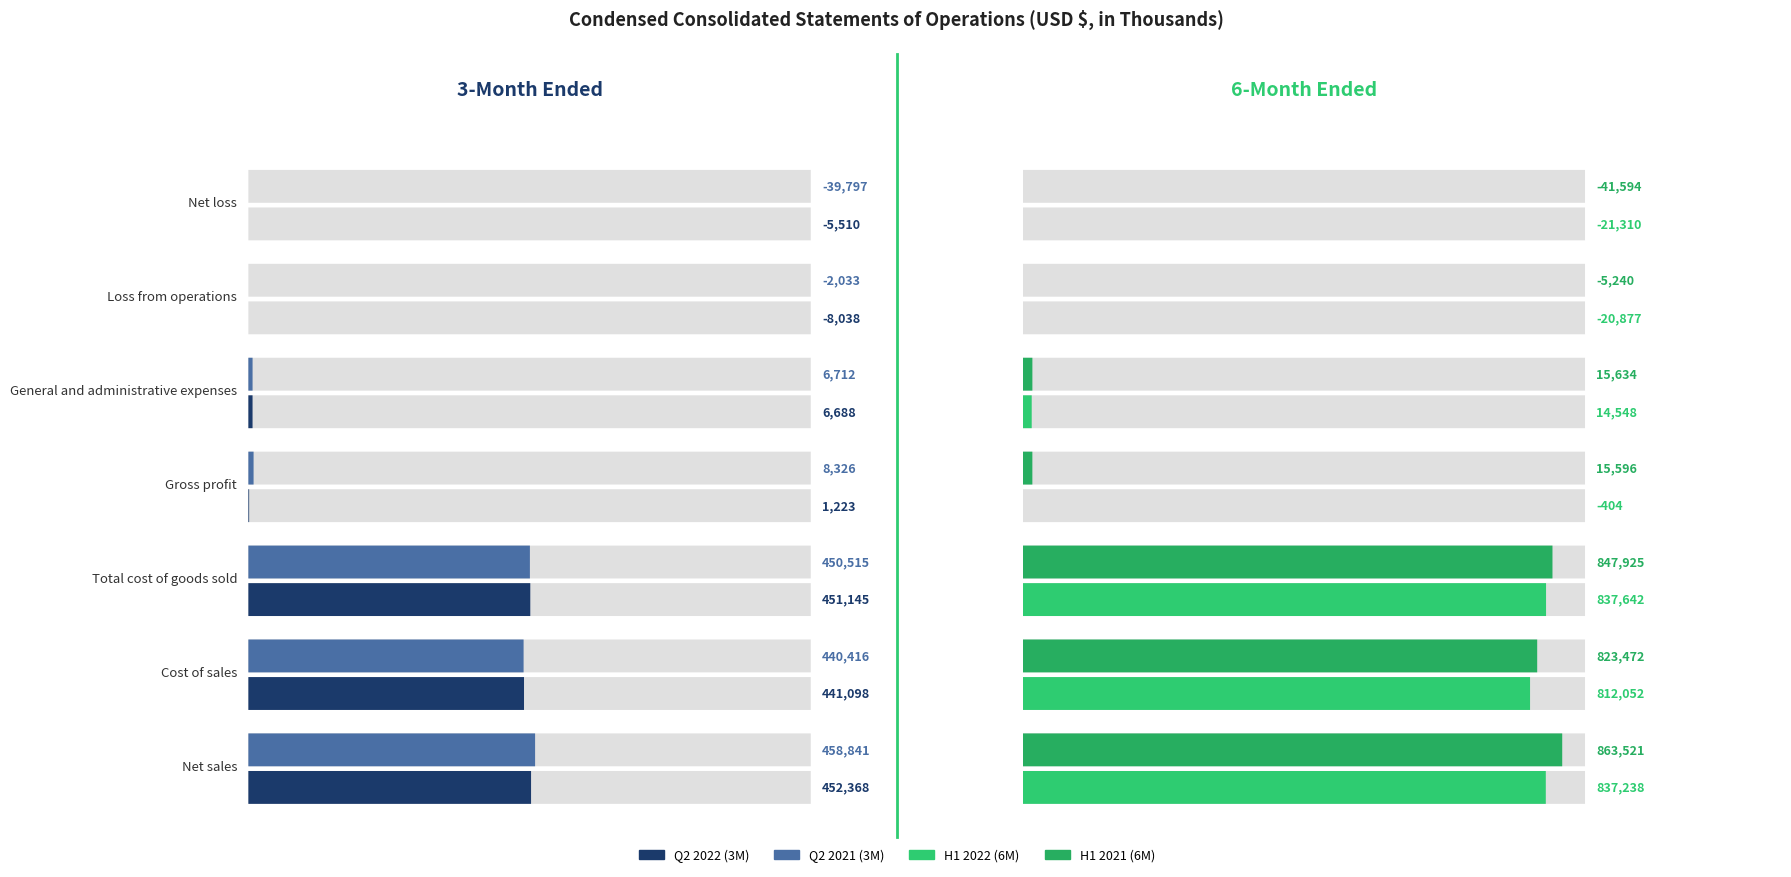

At Cost of sales, list the series in order from smallest to largest.

Q2 2021 (3M), Q2 2022 (3M), H1 2022 (6M), H1 2021 (6M)